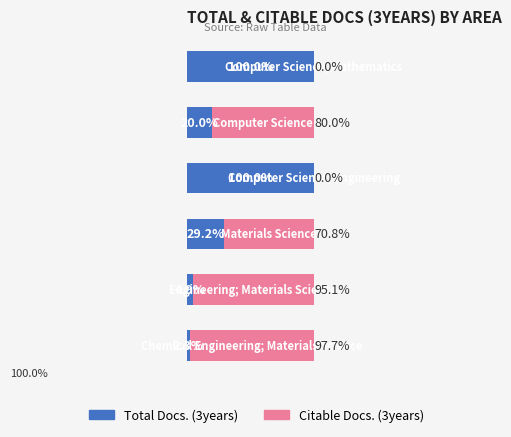

What is the difference between the second highest and second lowest values in the Total Docs. (3years) series?

95.1